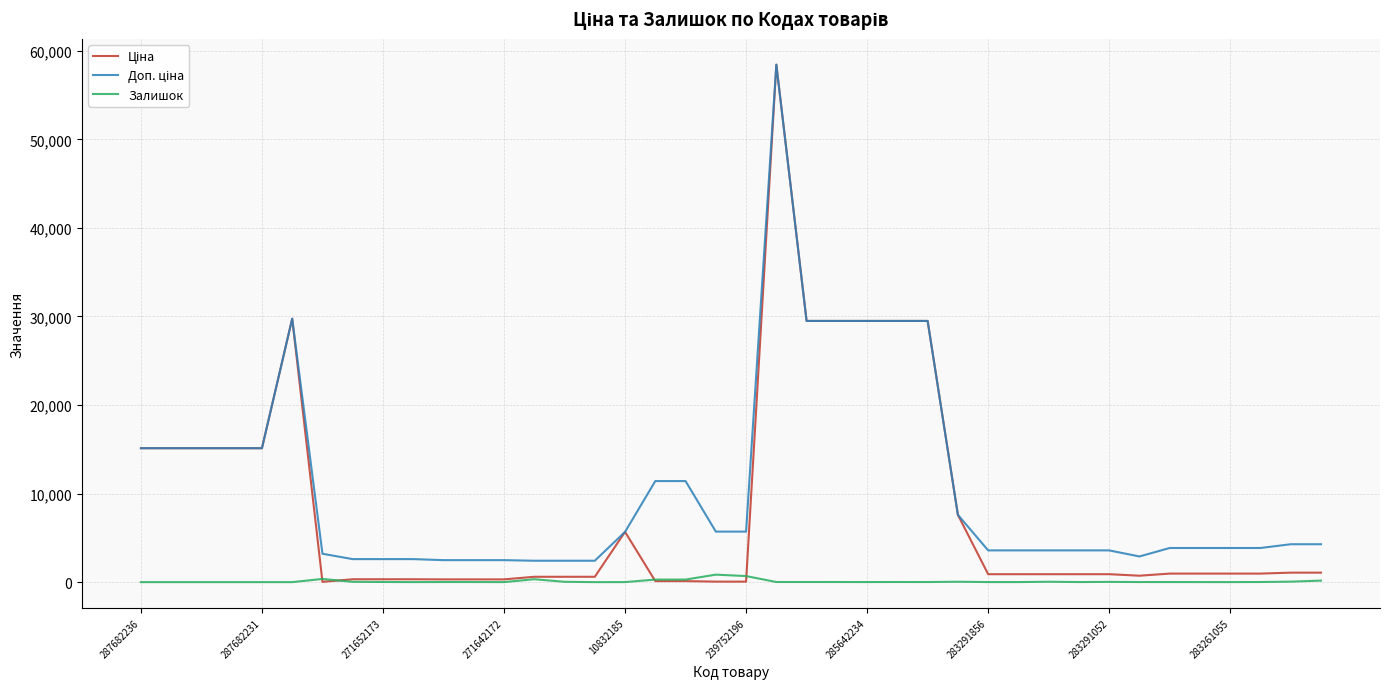

What is the value of the Ціна point at the 26th from the left?

29491.5